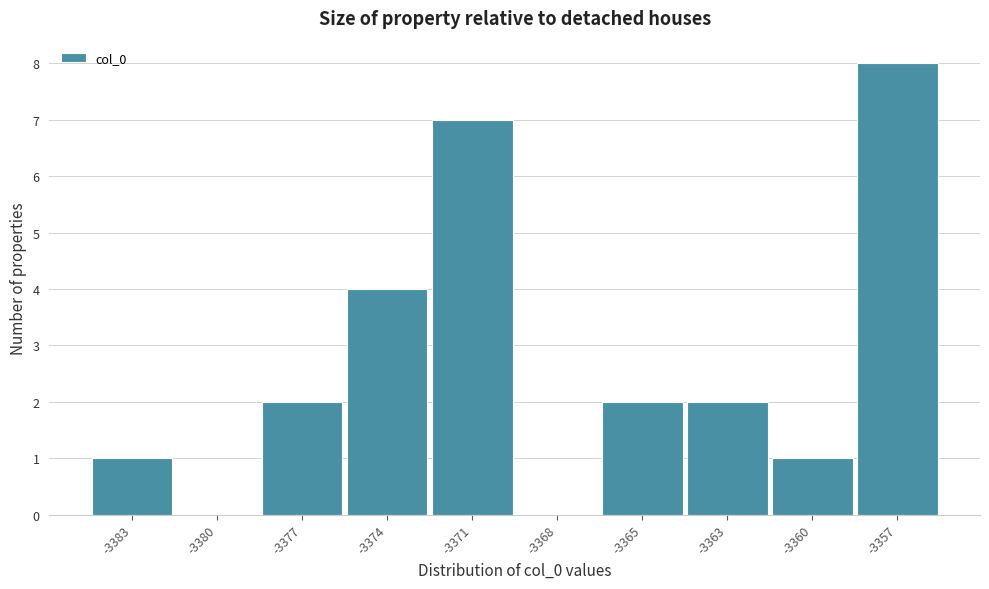

Reading left to right, list all the values displayed in this chart.

-3383=1	-3380=0	-3377=2	-3374=4	-3371=7	-3368=0	-3365=2	-3363=2	-3360=1	-3357=8